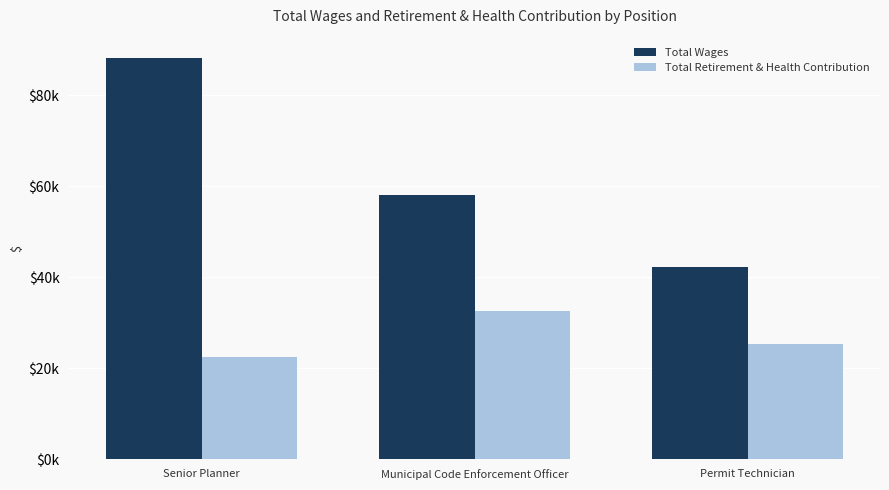

At which label does Total Retirement & Health Contribution first exceed 25371?

Municipal Code Enforcement Officer